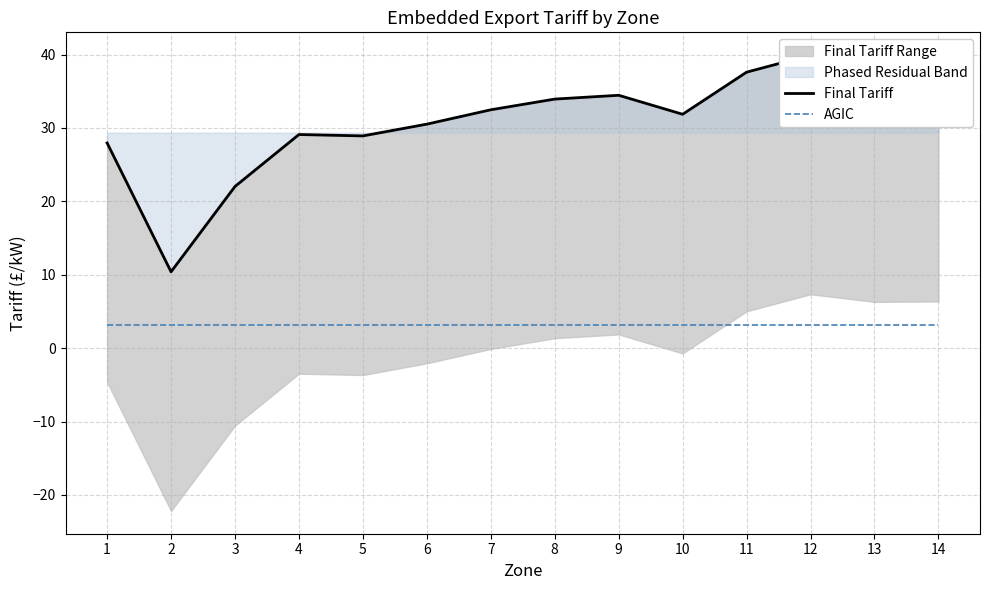

Which category has the highest value in the Final Tariff series?

12